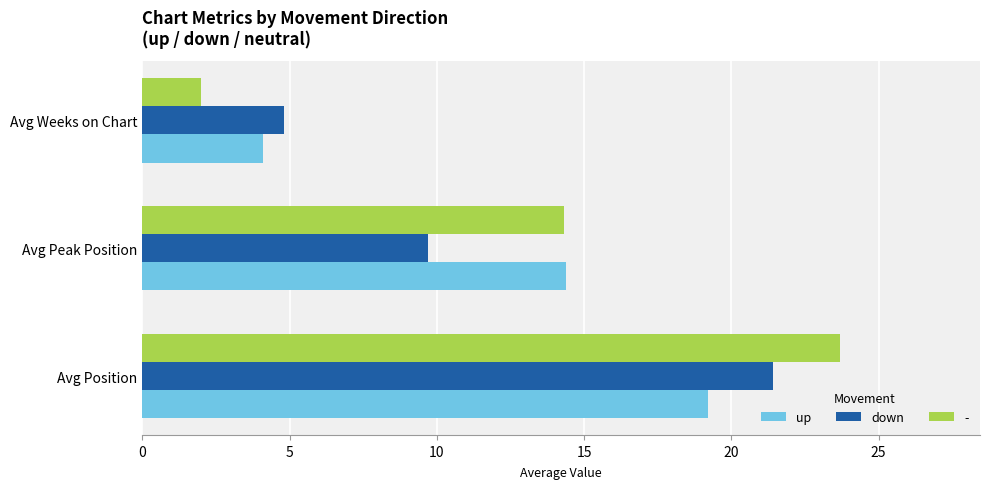

Which series changed the most between Avg Position and Avg Weeks on Chart?

-